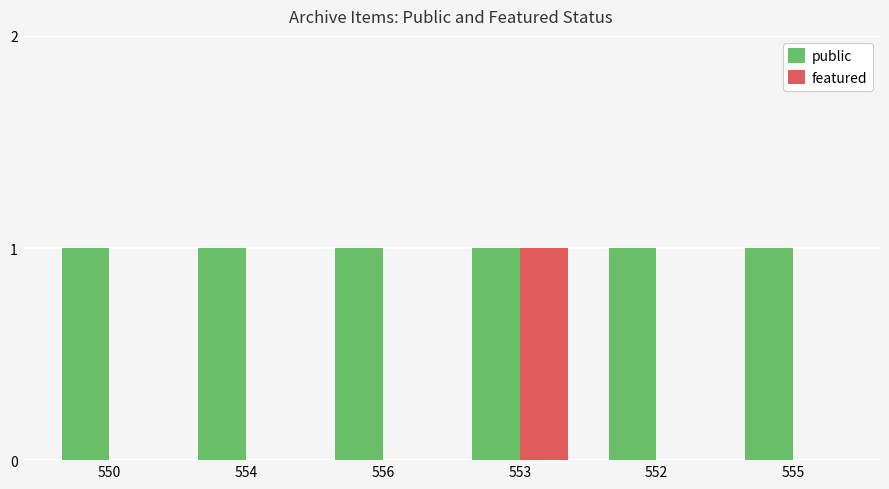

What is the average value of the public series?

1